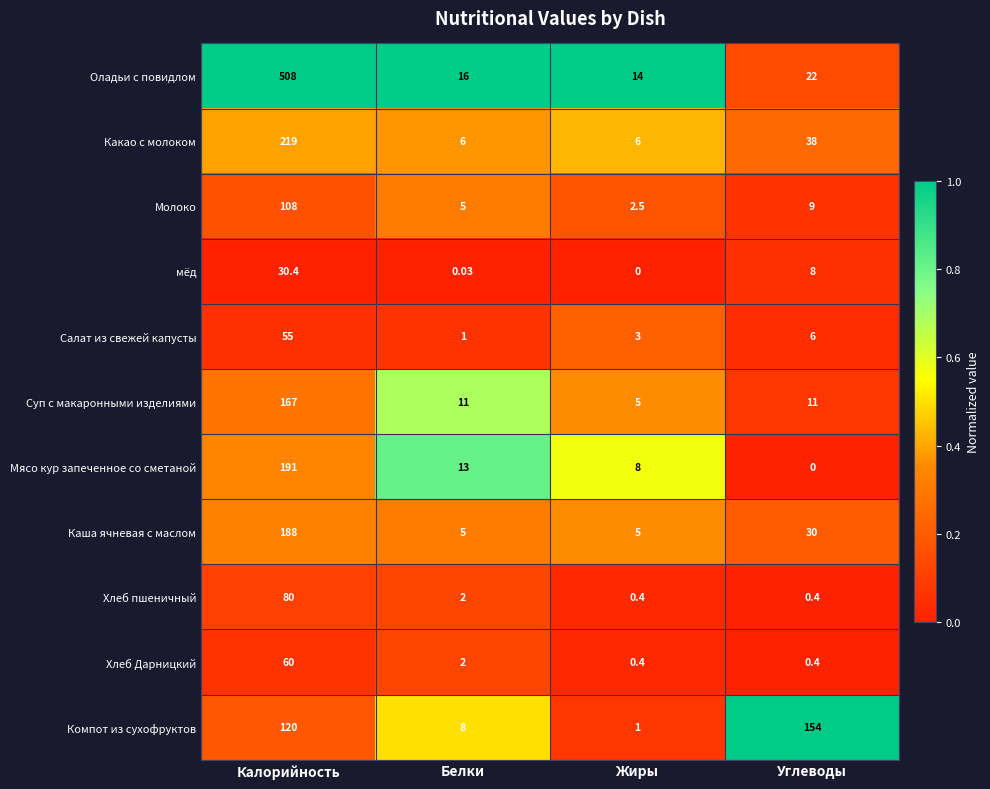

At how many categories does at least one series exceed 0?

4